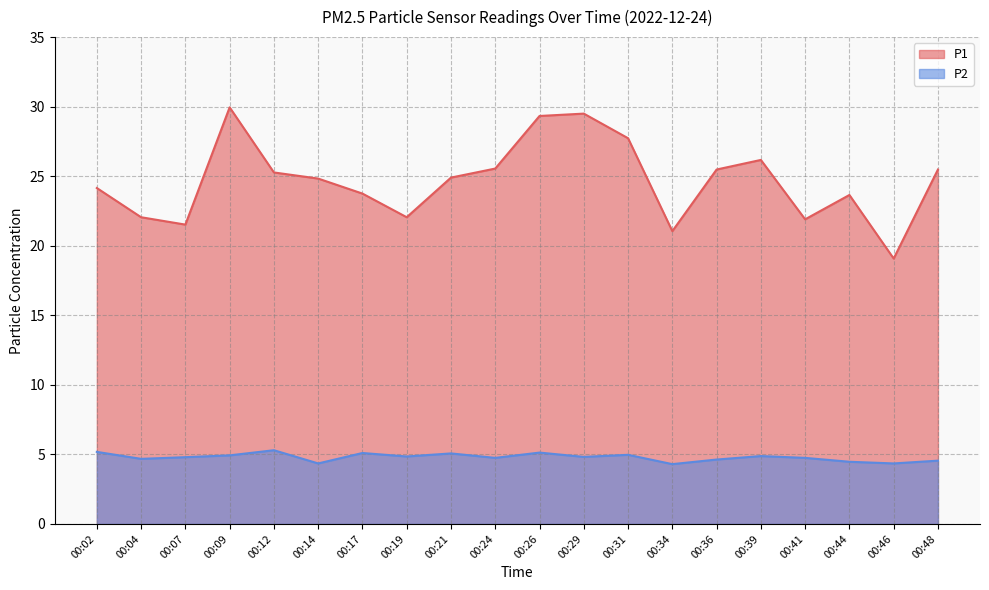

What is the value of the P1 point at the 16th from the left?

26.2